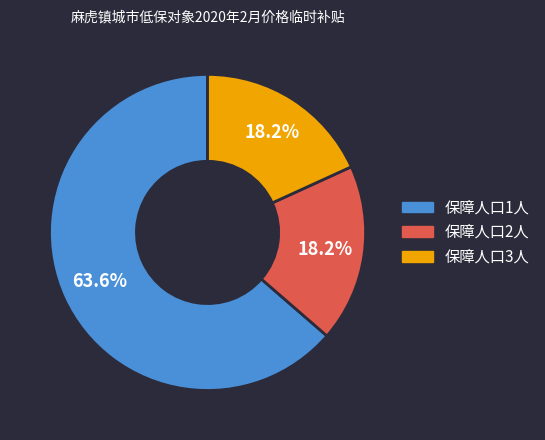

Is there any slice that represents more than half of the pie?

Yes